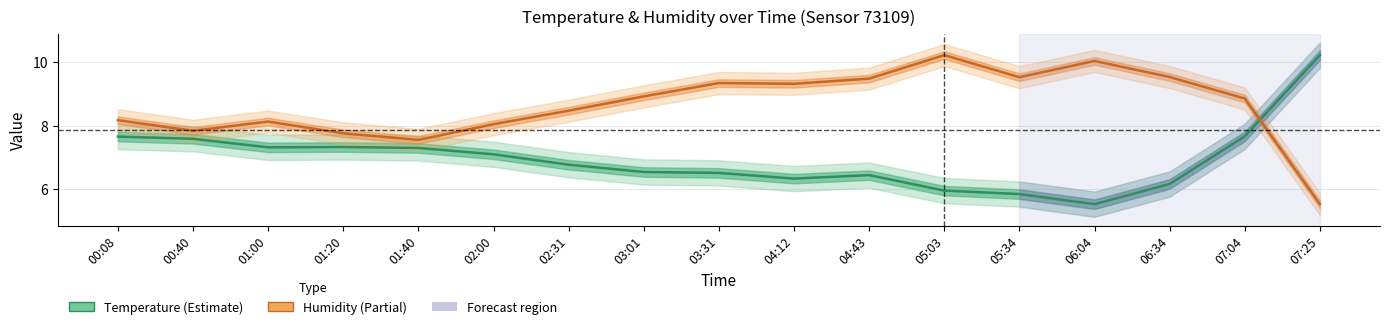

Does the chart have visible grid lines?

Yes